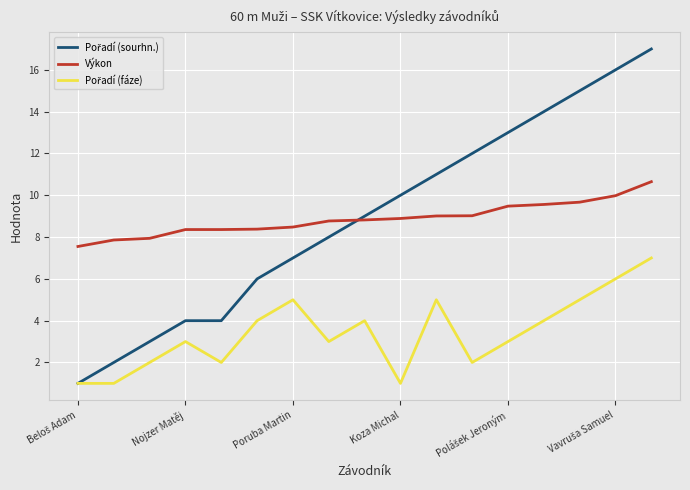

What is the greatest value displayed?

17.0